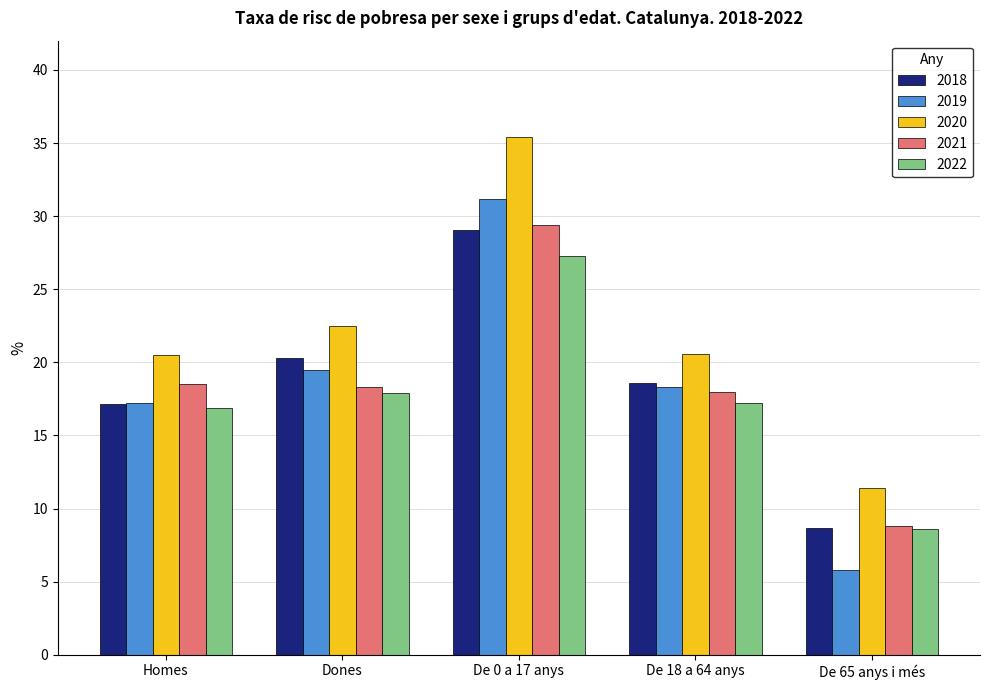

Rank the categories by 2019 value from highest to lowest.

De 0 a 17 anys, Dones, De 18 a 64 anys, Homes, De 65 anys i més